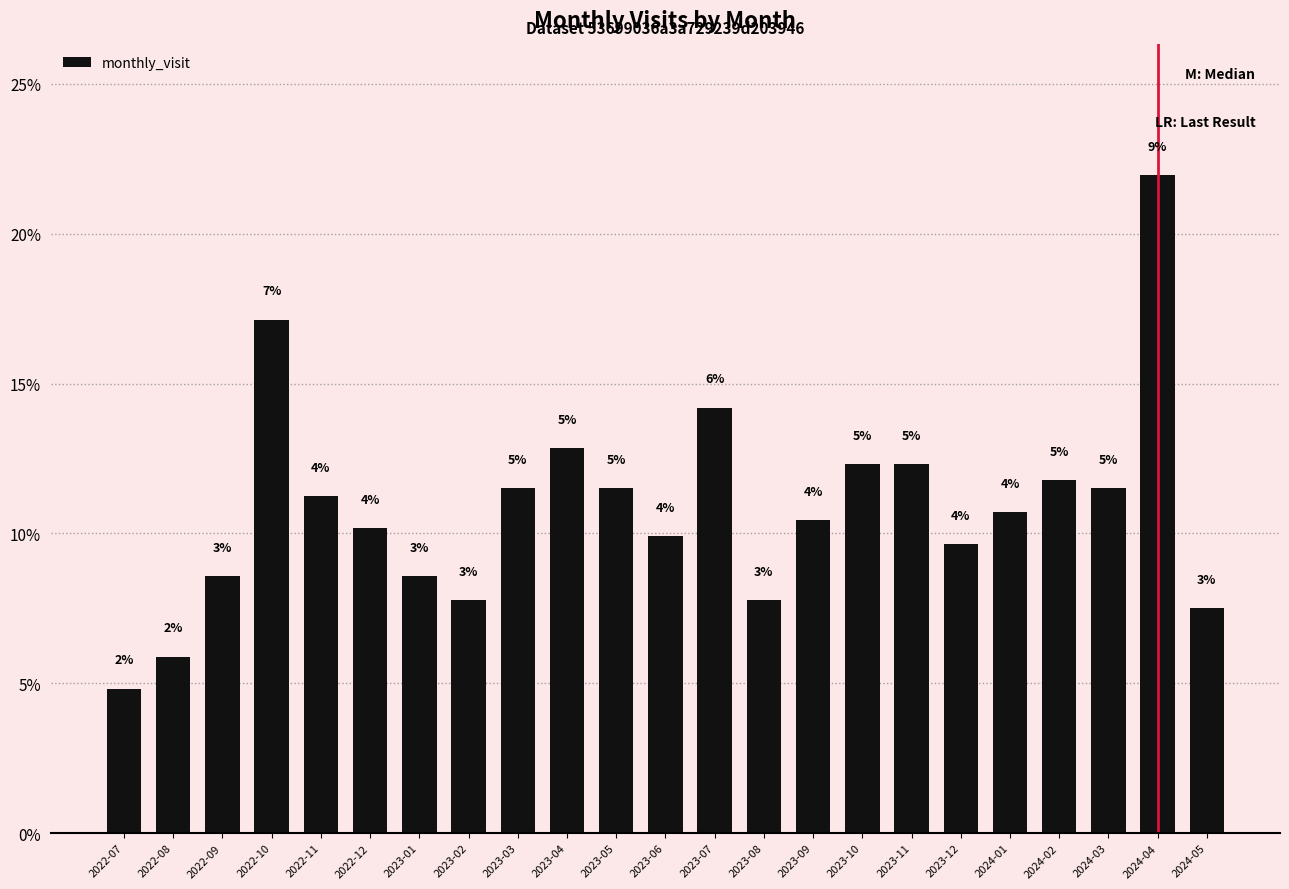

What is the label of the 19th bar from the right?

2022-11